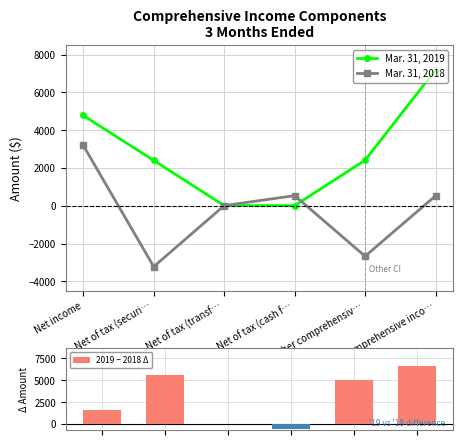

List the labels in order of Mar. 31, 2019 value, smallest first.

Net of tax (transf…, Net of tax (cash f…, Net of tax (securi…, Other comprehensiv…, Net income, Comprehensive inco…